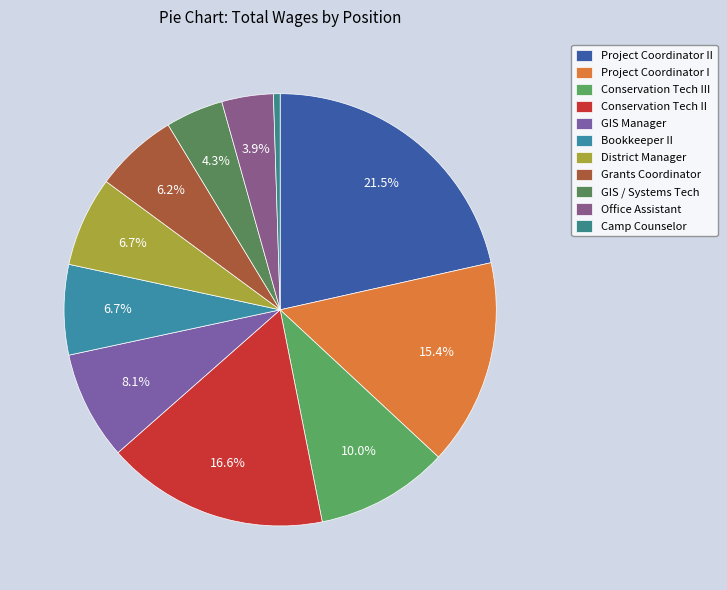

Count the number of slices in the pie.

11